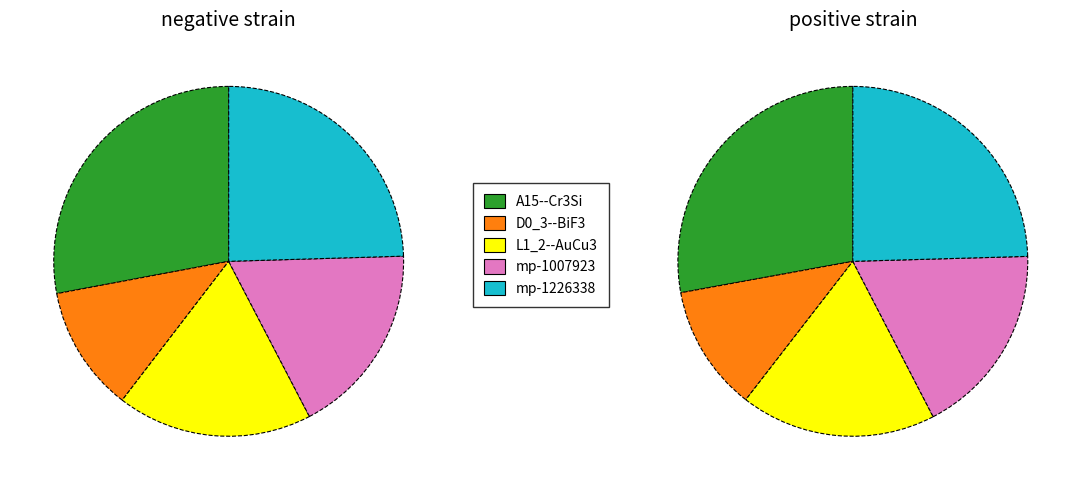

The mp-1226338 slice represents 12% of the pie. True or false?

False